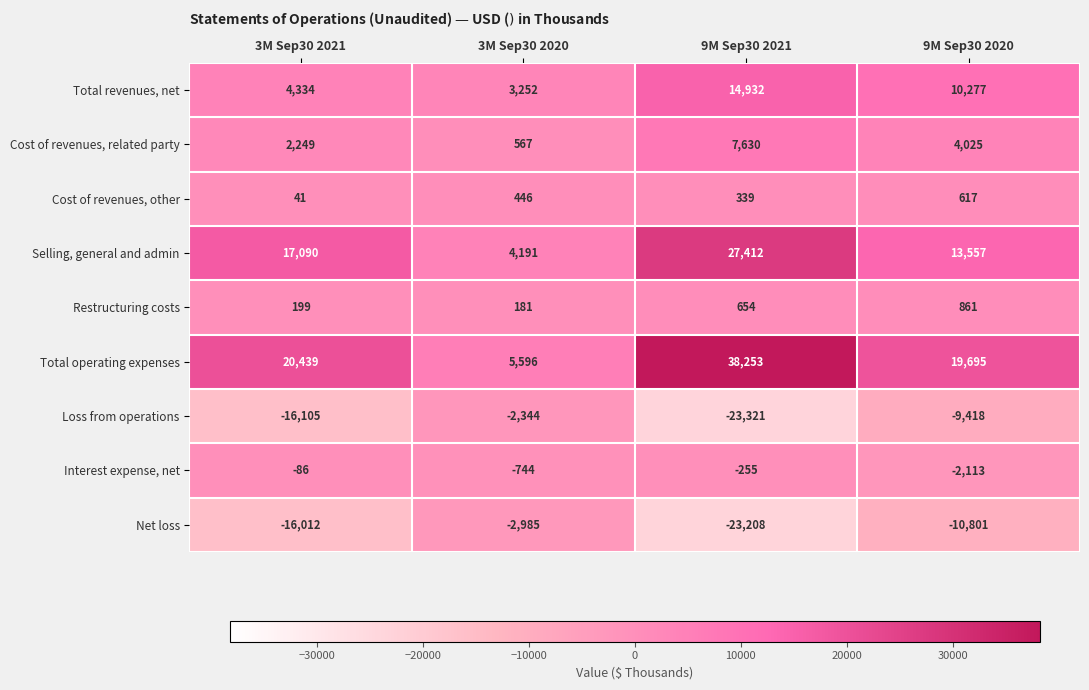

Which series has the largest total across all categories?

Total operating expenses